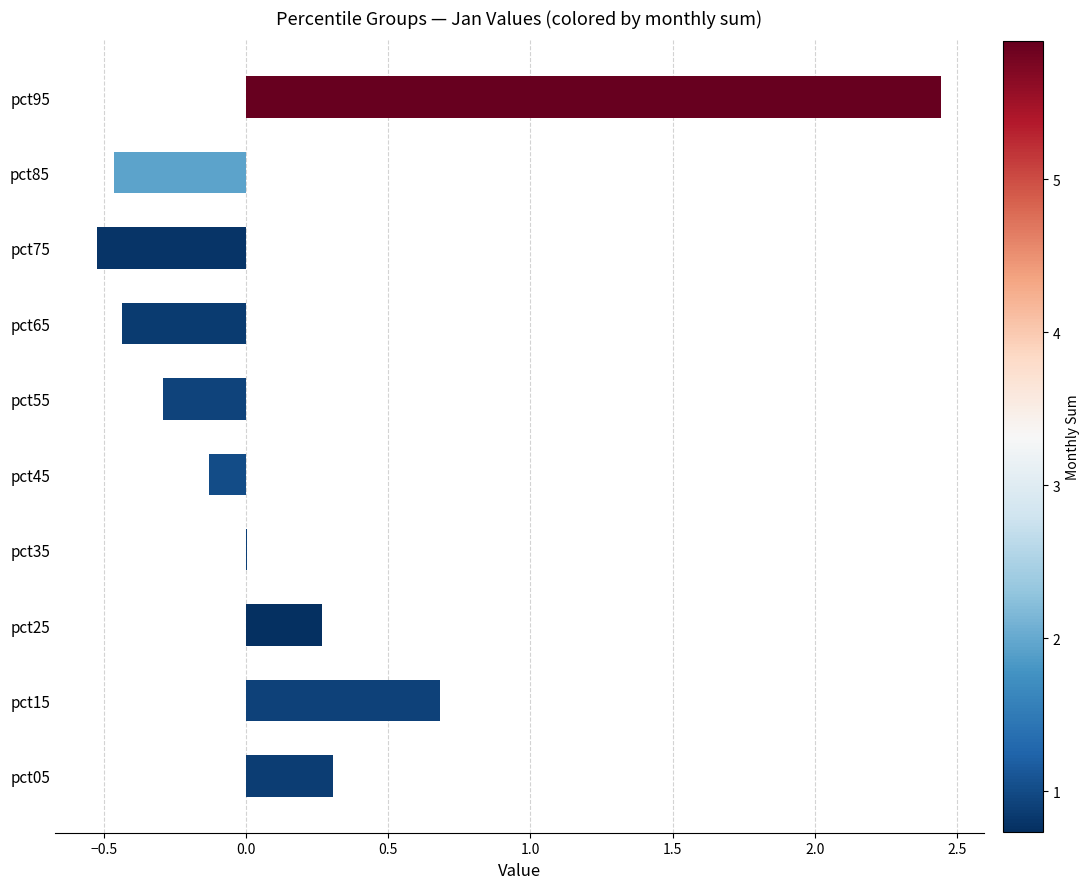

True or false: the data shows -0.3 at pct55.

True